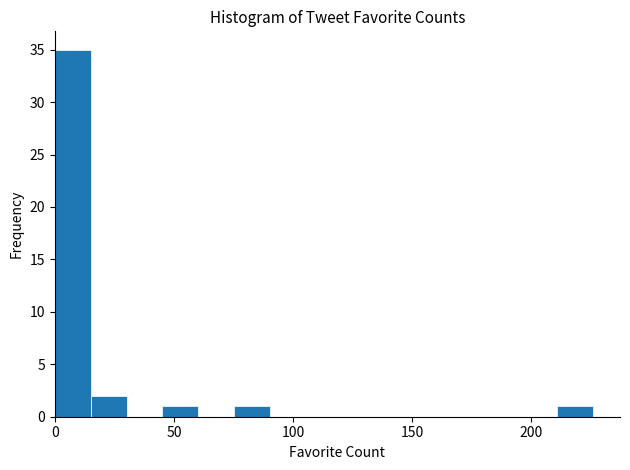

Read against the x-axis, roughly where is the centre of the tallest bar?

10